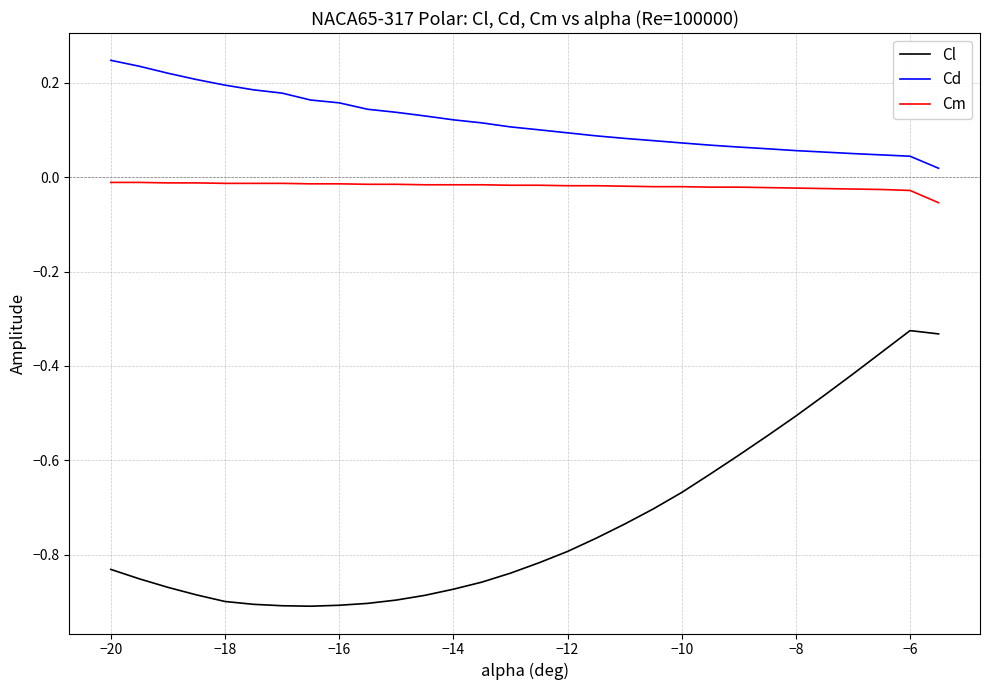

Does the chart display data point markers on the line(s)?

No